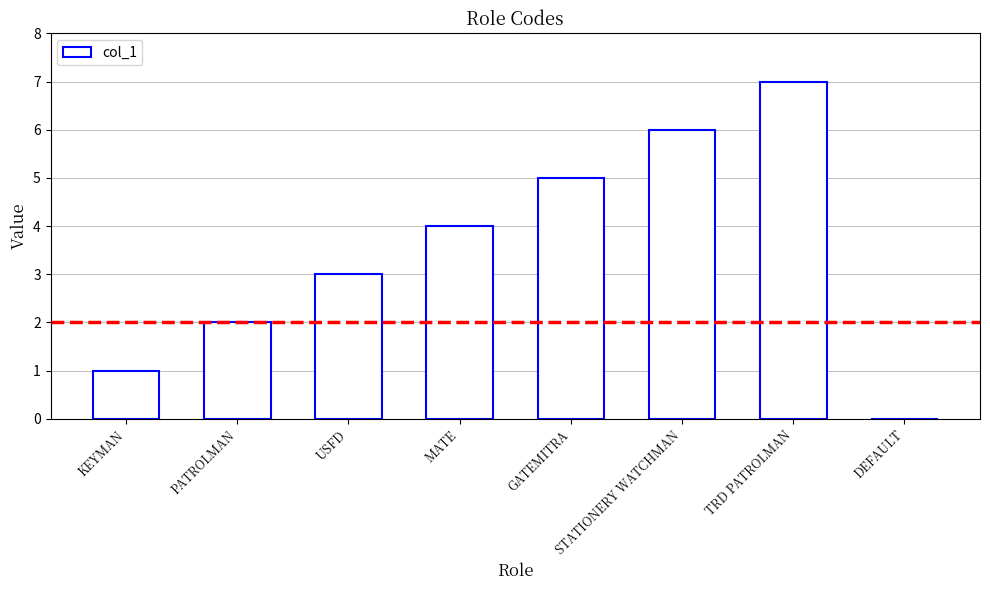

At which label is the value closest to 3?

USFD